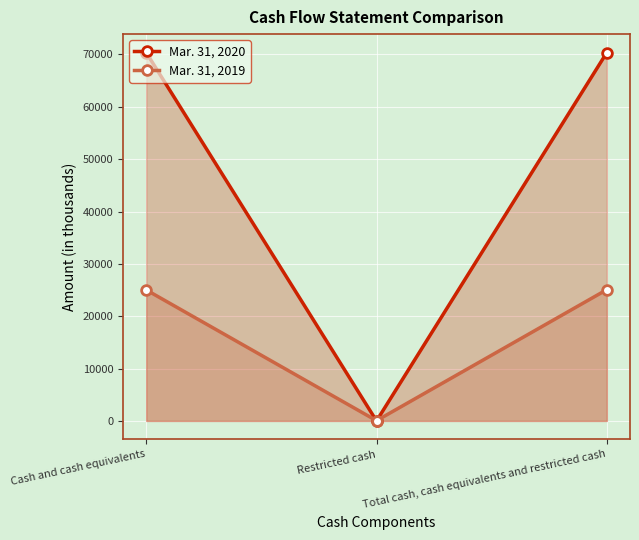

How many categories are shown in the chart?

3